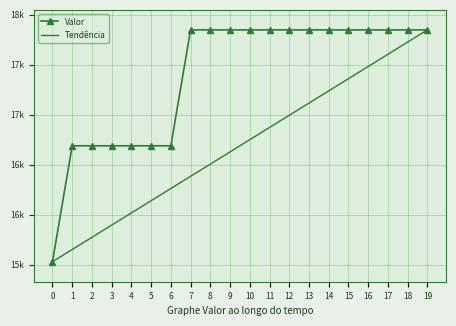

True or false: the data has more than 1 interior local peaks.

False